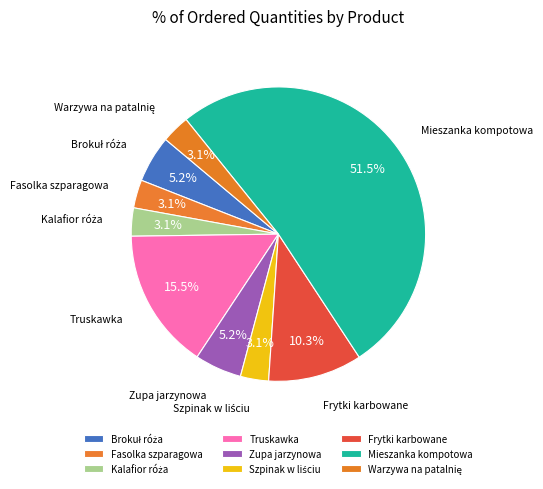

What is the ratio of the value at Truskawka to the value at Mieszanka kompotowa?

0.3